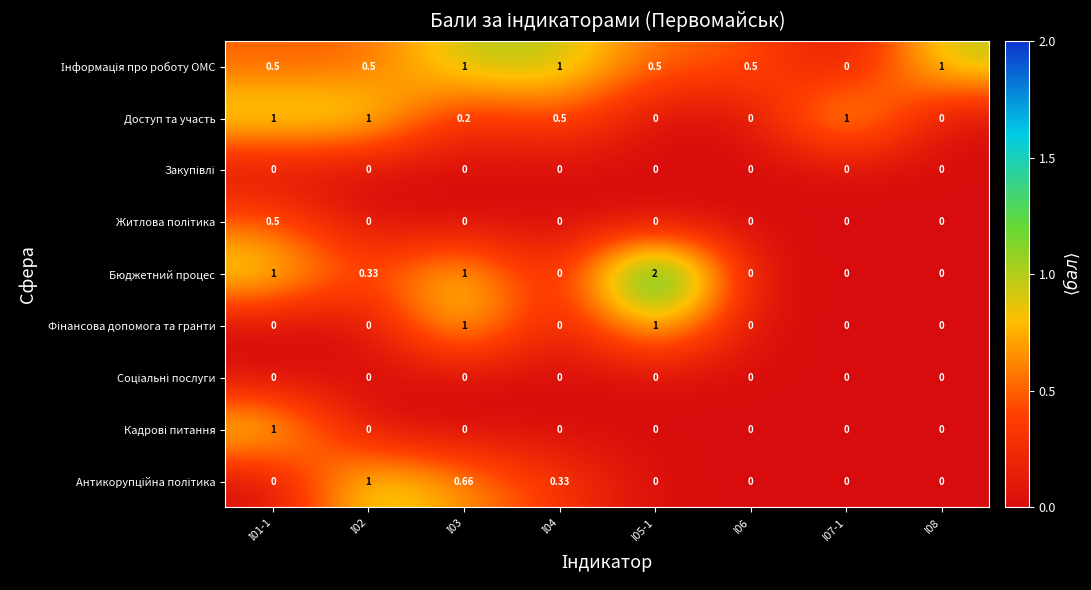

Which series has the widest spread of values?

Бюджетний процес